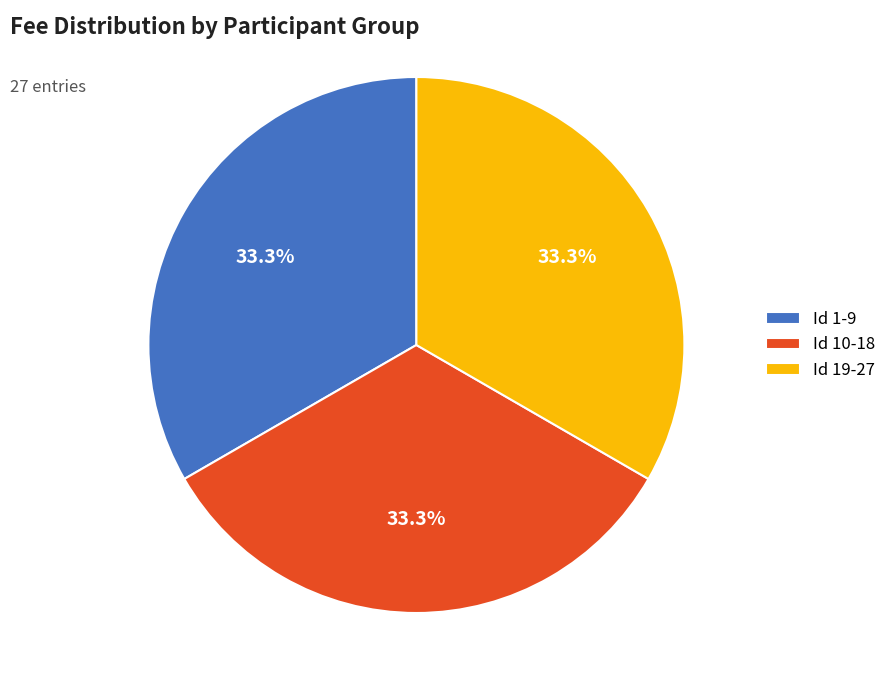

Does Id 1-9 account for over 50% of the chart?

No